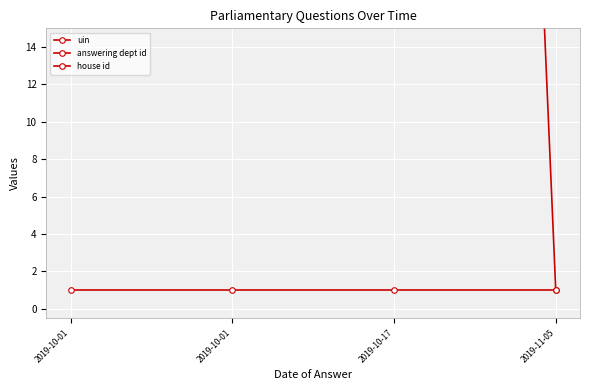

Reading right to left, list all the values displayed in this chart.

uin: 2019-11-05=549	2019-10-17=900008	2019-10-01=291431	2019-10-01=291430
answering dept id: 2019-11-05=1	2019-10-17=202	2019-10-01=54	2019-10-01=54
house id: 2019-11-05=1	2019-10-17=1	2019-10-01=1	2019-10-01=1